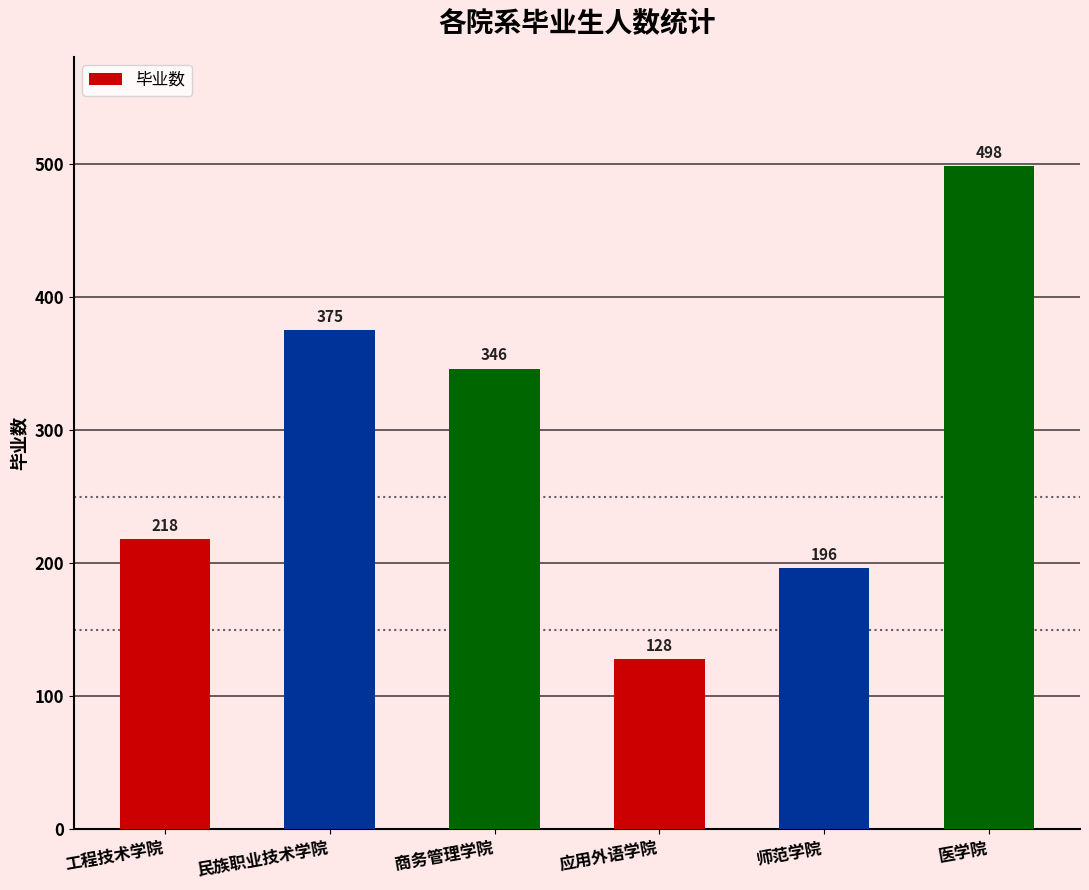

What is the minimum value shown in the chart?

128